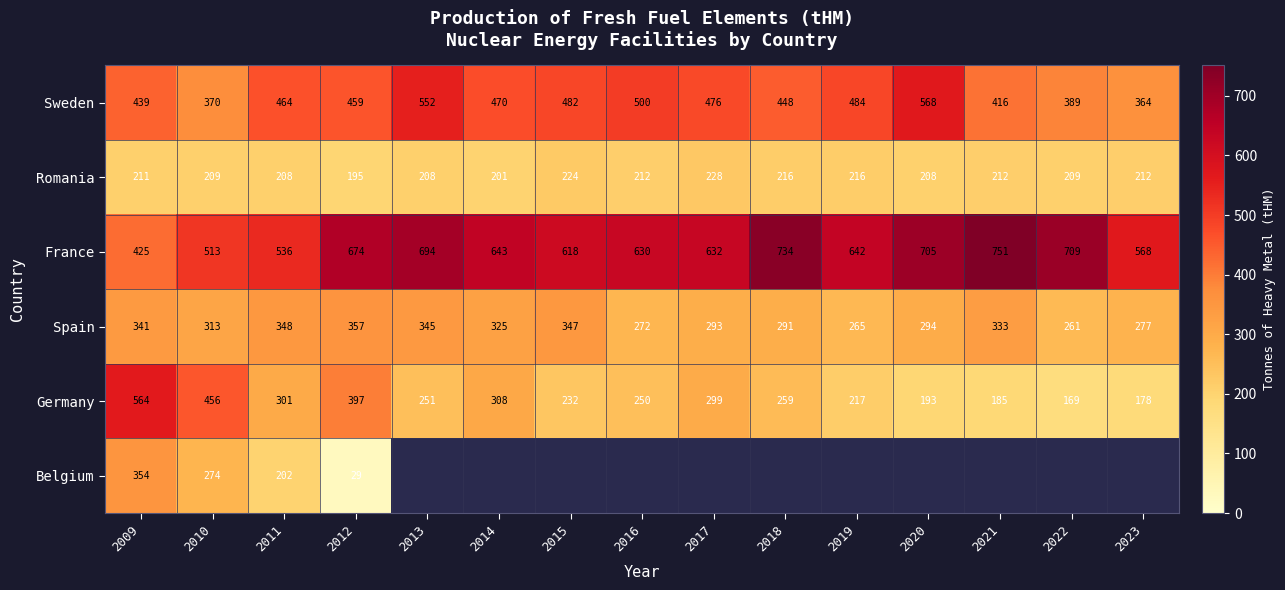

At which label does Spain reach its minimum?

2022